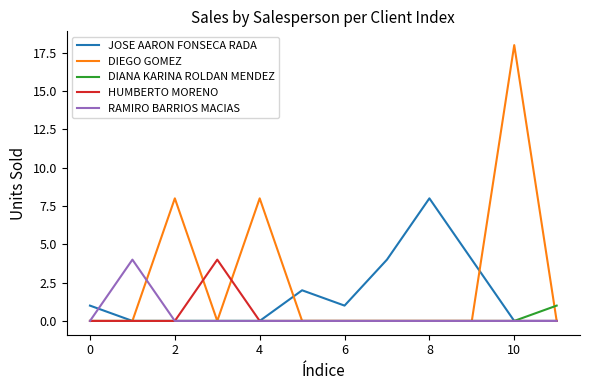

Which series has the largest total across all categories?

DIEGO GOMEZ